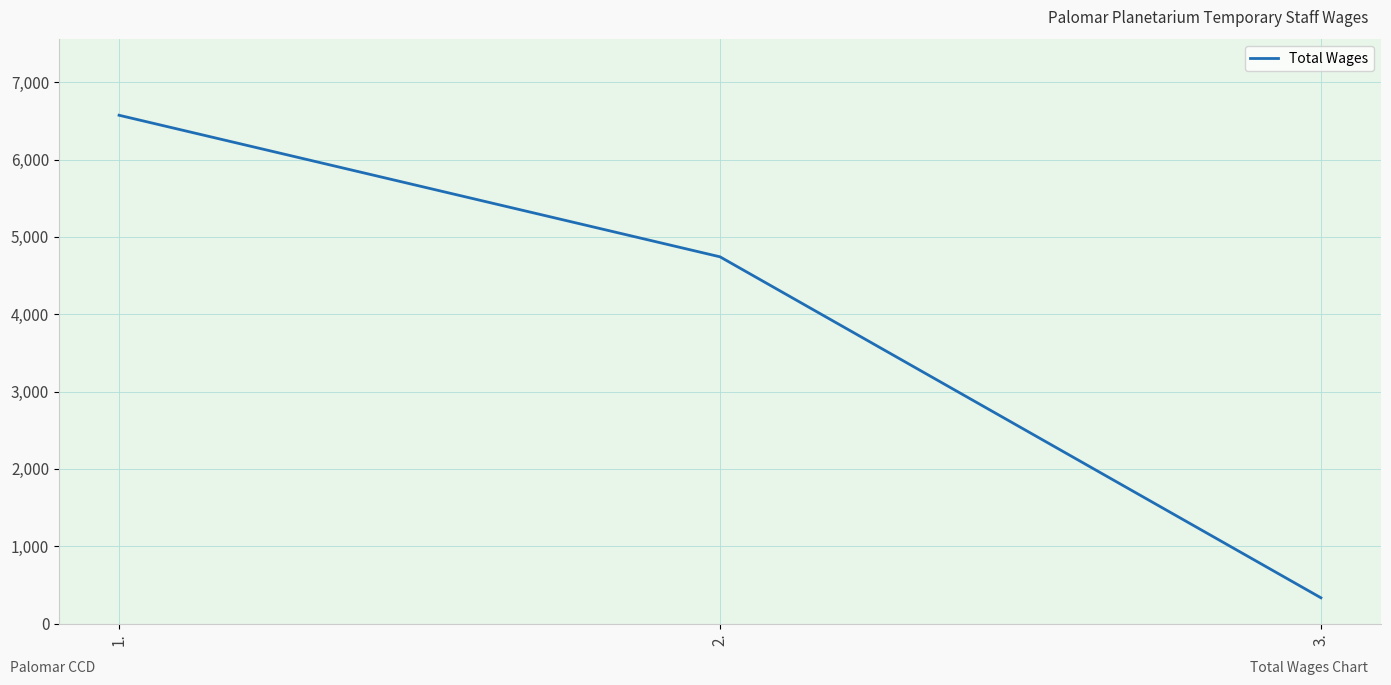

True or false: the data shows 4743 at 2..

True